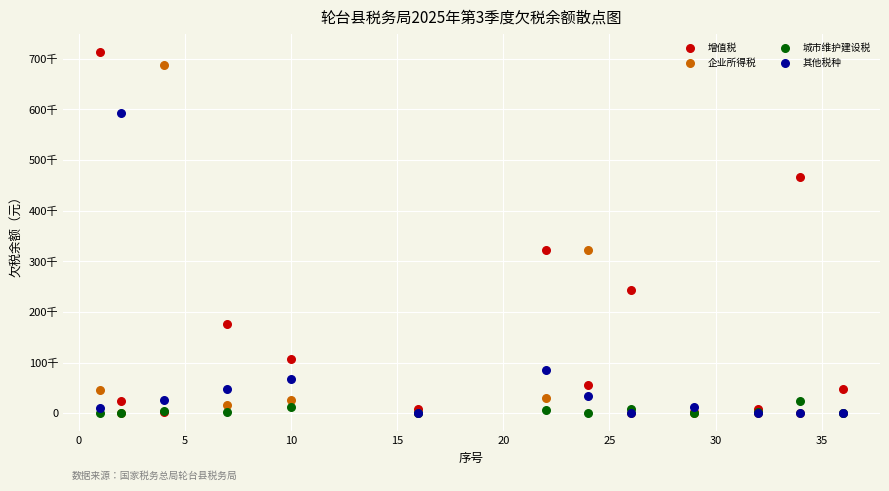

What are all the series names shown in the legend?

增值税, 企业所得税, 城市维护建设税, 其他税种